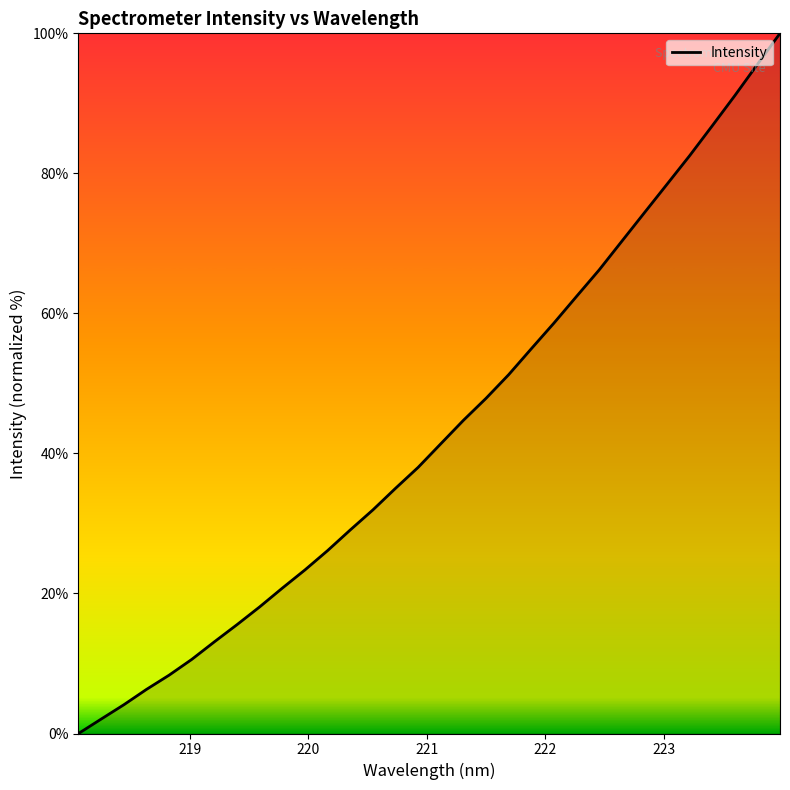

What is the maximum value shown in the chart?

100.0